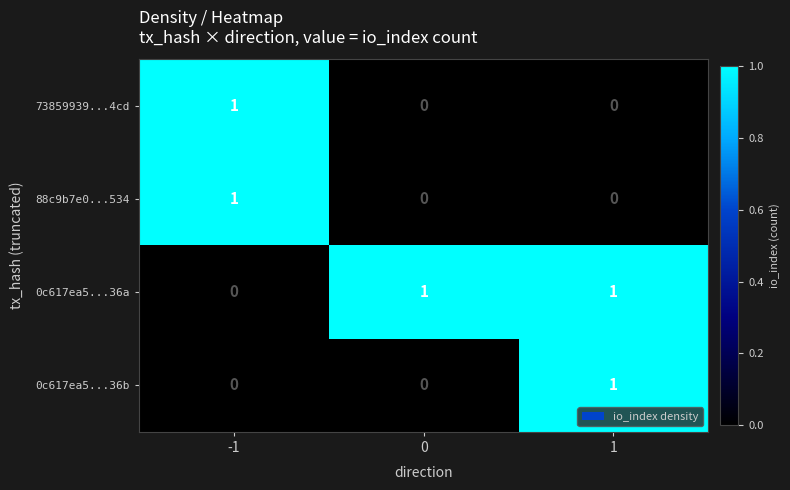

Reading left to right, what are all the values shown in this chart?

73859939...4cd: -1=1	0=0	1=0
88c9b7e0...534: -1=1	0=0	1=0
0c617ea5...36a: -1=0	0=1	1=1
0c617ea5...36b: -1=0	0=0	1=1